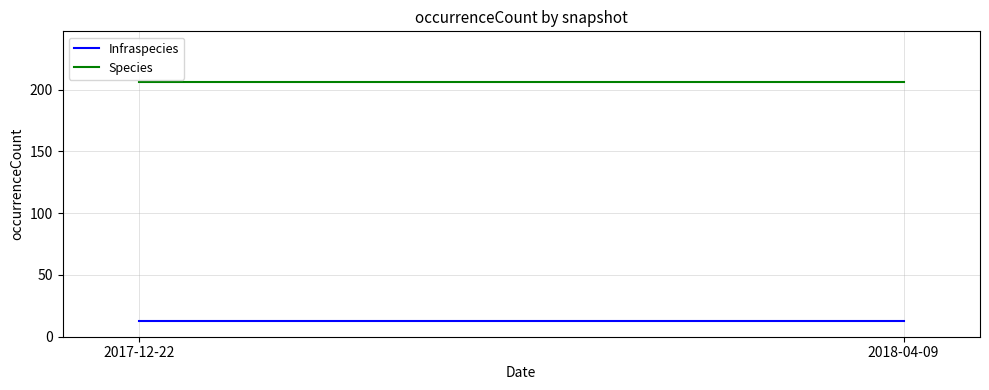

True or false: Species has a value of 280 at 2018-04-09.

False